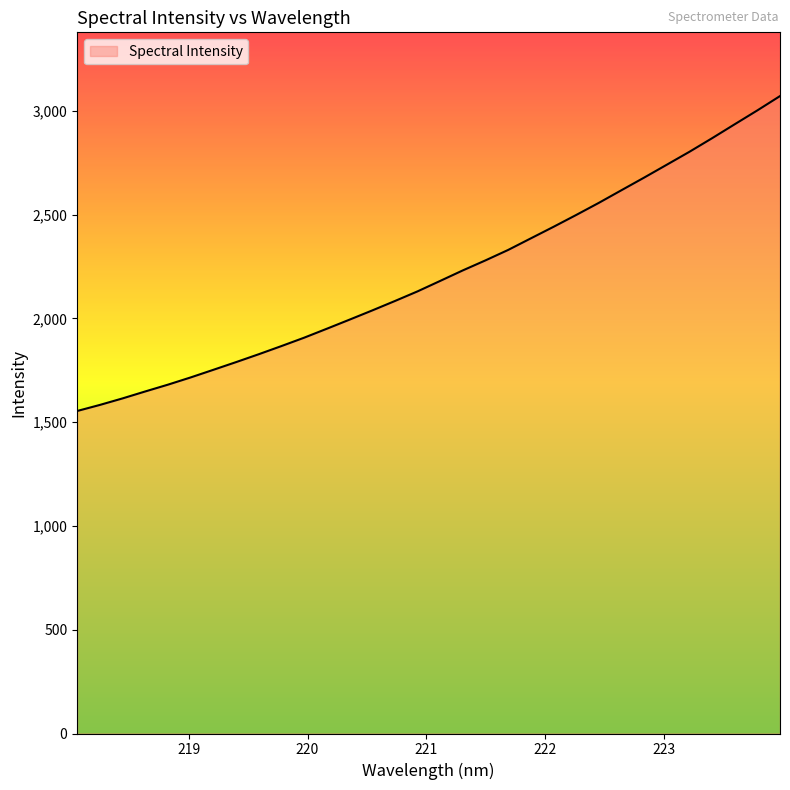

What is the smallest value displayed?

1553.6